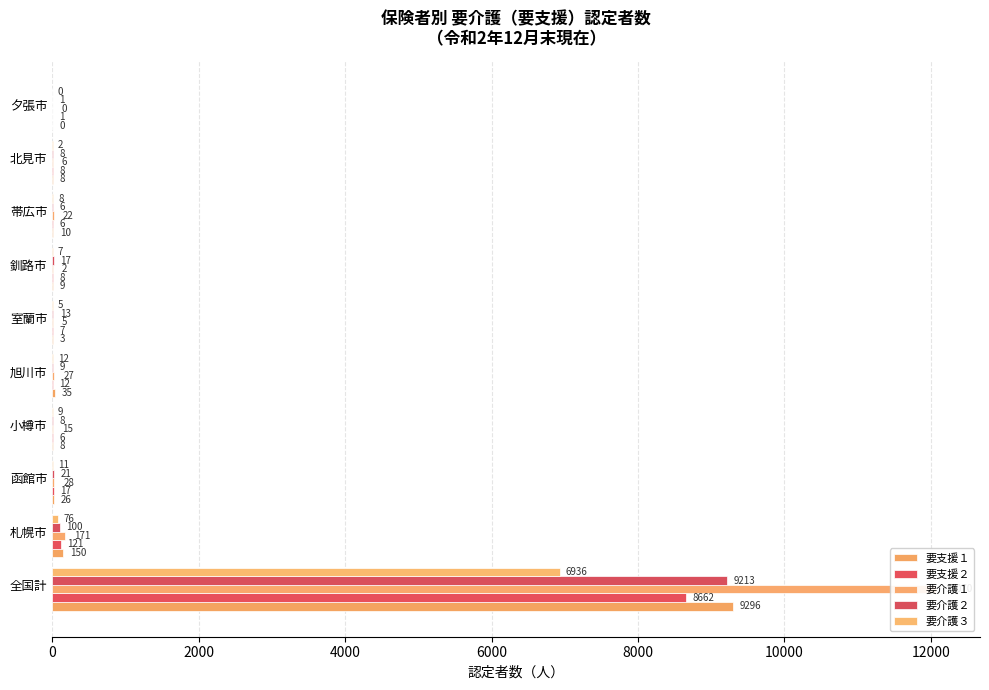

What is the maximum value for 要支援１?

9296